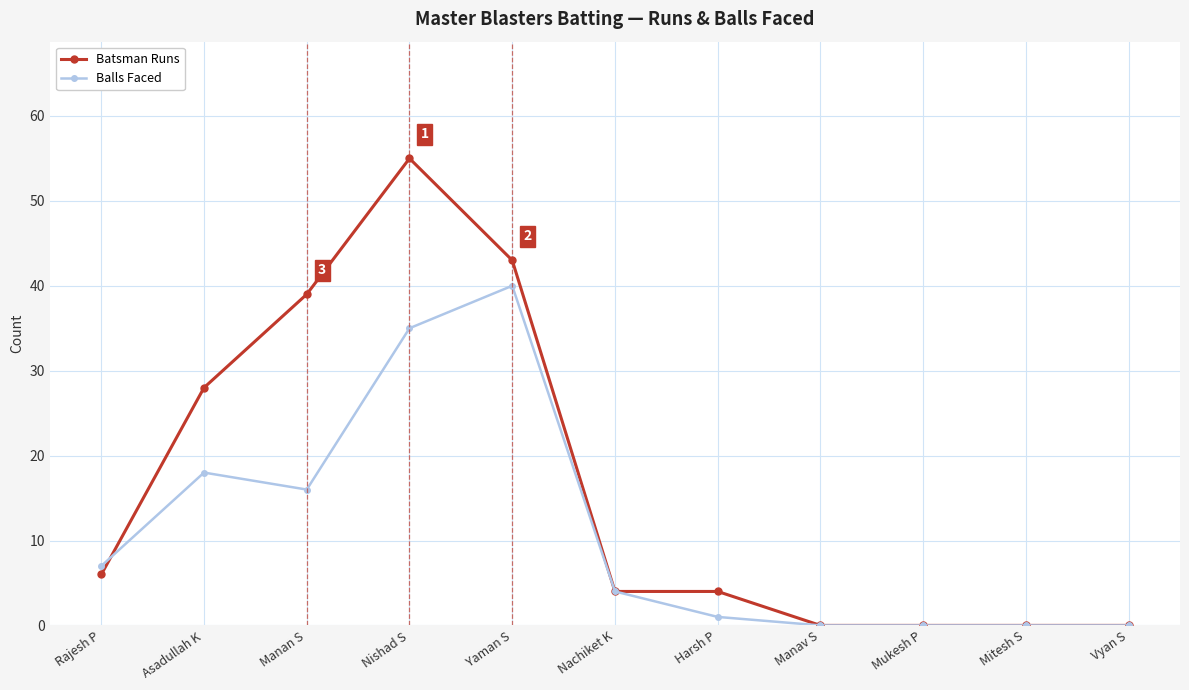

At how many categories does at least one series exceed 37?

3